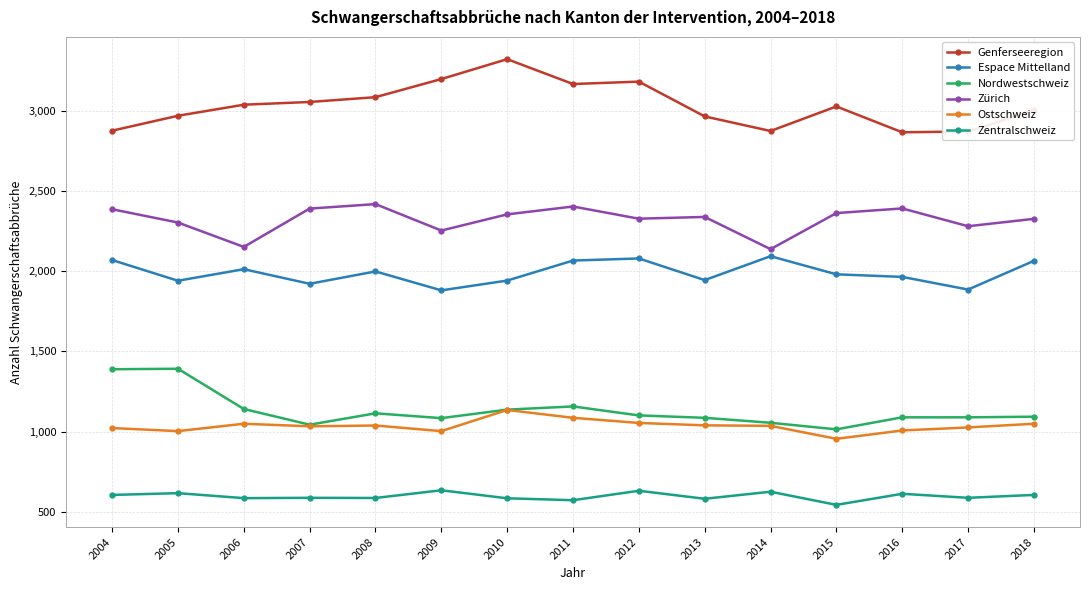

Is it true that Espace Mittelland equals 2070 at 2004?

True